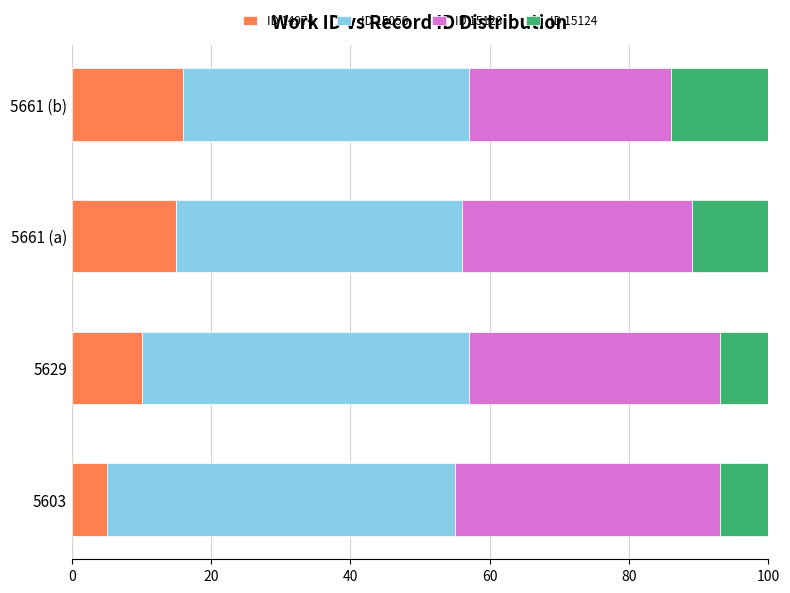

What is the sum of all ID 14974 values?

46